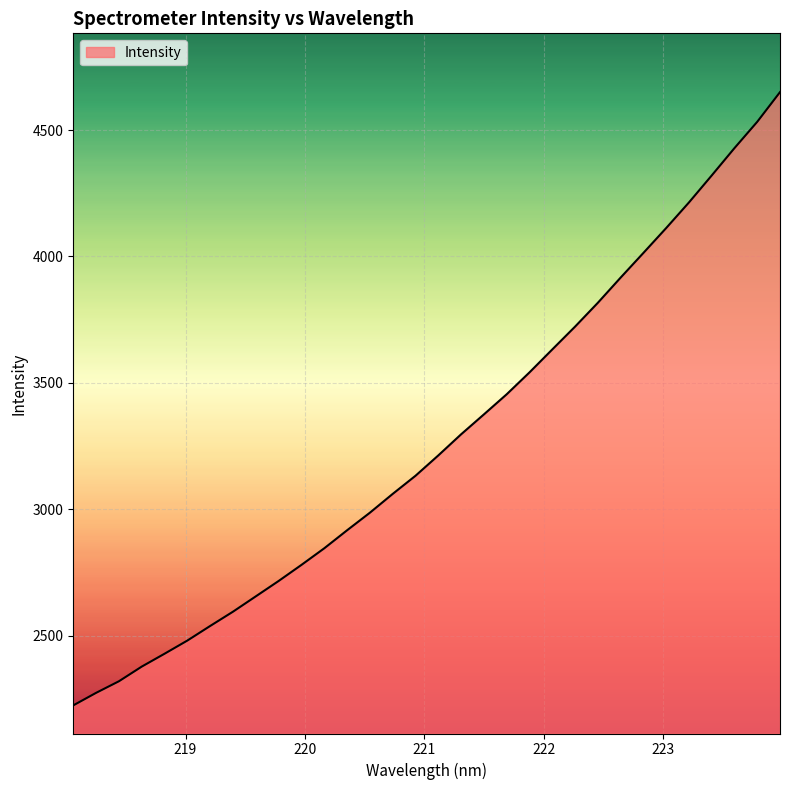

What is the difference between the maximum and second lowest values?

2375.6